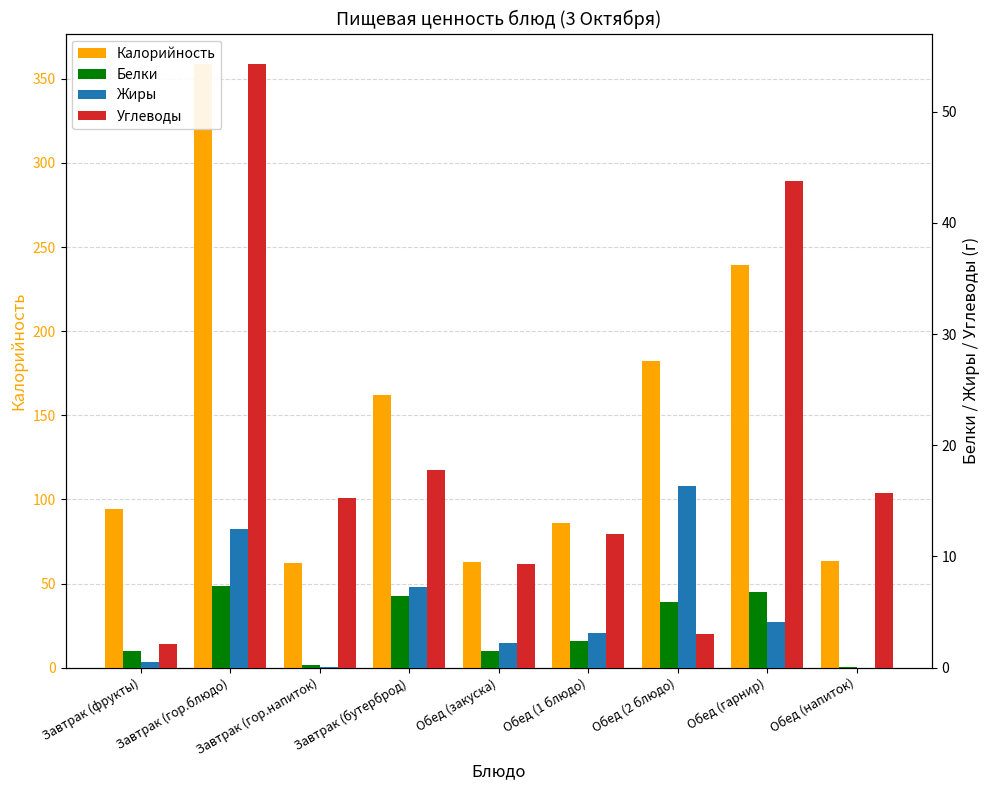

Reading left to right, list all the values displayed in this chart.

Калорийность: Завтрак (фрукты)=94.5	Завтрак (гор.блюдо)=358.9	Завтрак (гор.напиток)=62.5	Завтрак (бутерброд)=162.2	Обед (закуска)=63.0	Обед (1 блюдо)=85.8	Обед (2 блюдо)=182.5	Обед (гарнир)=239.4	Обед (напиток)=63.2
Белки: Завтрак (фрукты)=1.5	Завтрак (гор.блюдо)=7.3	Завтрак (гор.напиток)=0.3	Завтрак (бутерброд)=6.5	Обед (закуска)=1.5	Обед (1 блюдо)=2.4	Обед (2 блюдо)=5.9	Обед (гарнир)=6.8	Обед (напиток)=0.1
Жиры: Завтрак (фрукты)=0.5	Завтрак (гор.блюдо)=12.5	Завтрак (гор.напиток)=0.1	Завтрак (бутерброд)=7.3	Обед (закуска)=2.2	Обед (1 блюдо)=3.1	Обед (2 блюдо)=16.3	Обед (гарнир)=4.1	Обед (напиток)=0.0
Углеводы: Завтрак (фрукты)=2.1	Завтрак (гор.блюдо)=54.3	Завтрак (гор.напиток)=15.2	Завтрак (бутерброд)=17.8	Обед (закуска)=9.3	Обед (1 блюдо)=12.0	Обед (2 блюдо)=3.1	Обед (гарнир)=43.7	Обед (напиток)=15.7